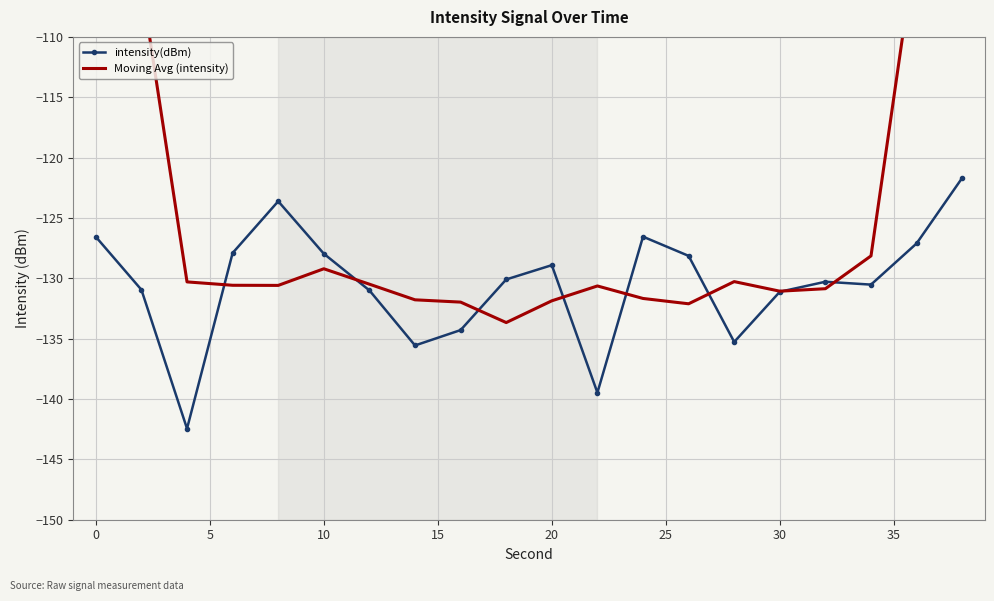

How many lines are shown in the chart?

2